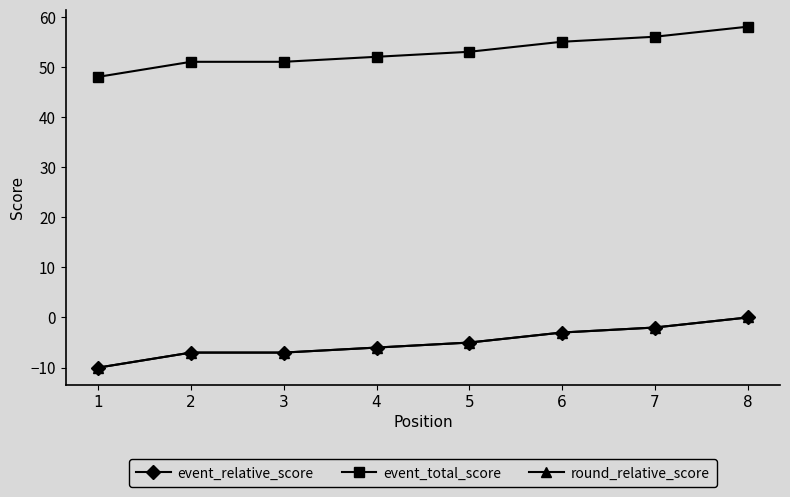

True or false: round_relative_score and event_relative_score intersect in this chart.

False